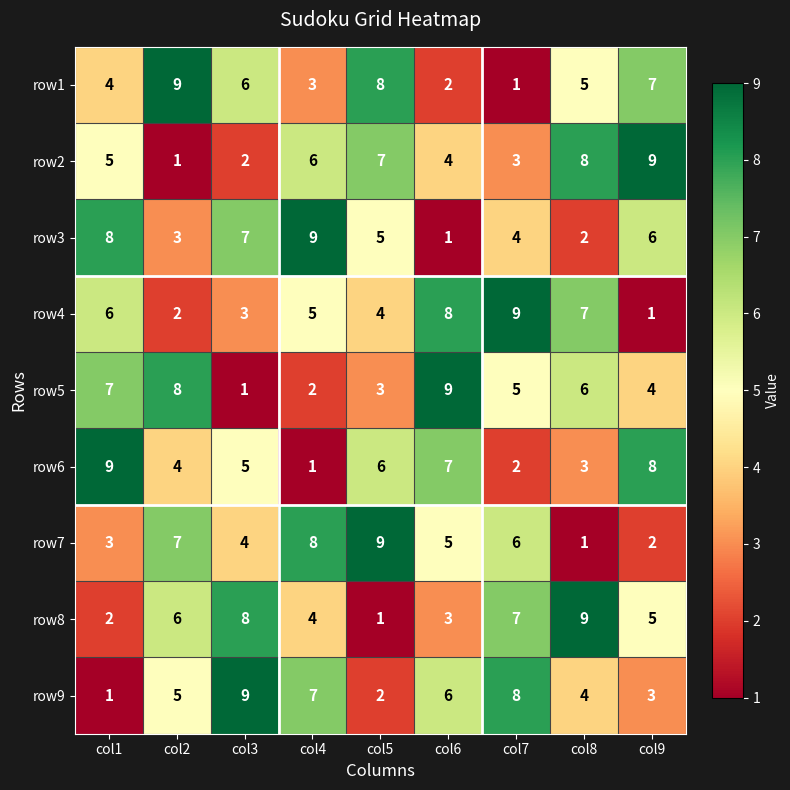

What is the sum of the row6 values at col8 and col1?

12